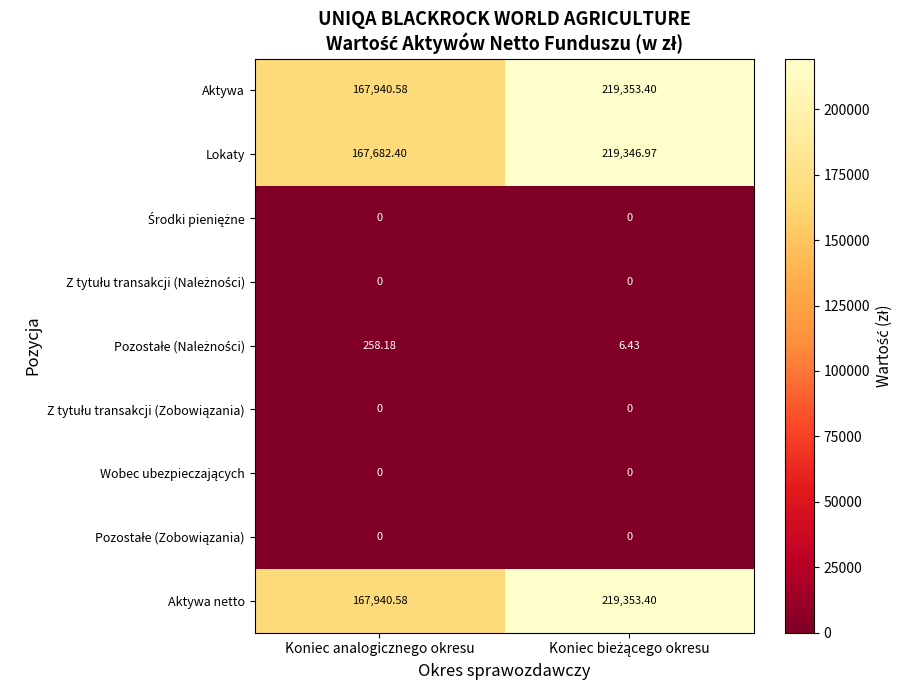

At which label is Aktywa closest to 193646?

Koniec analogicznego okresu